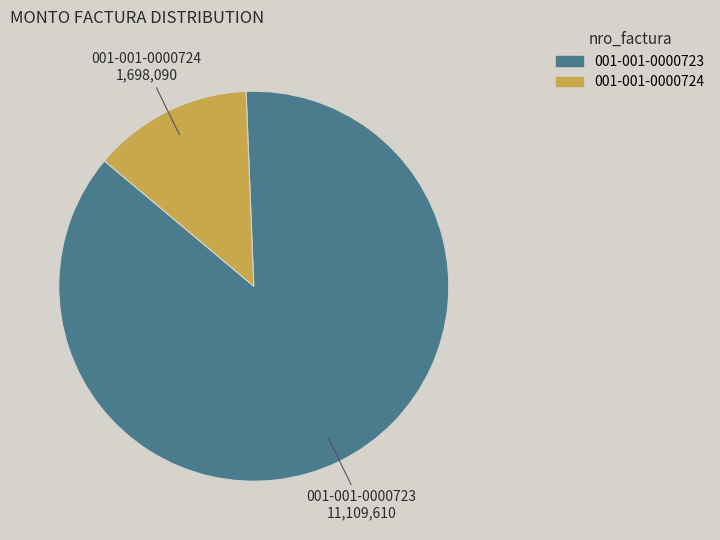

Which slice is the smallest?

001-001-0000724